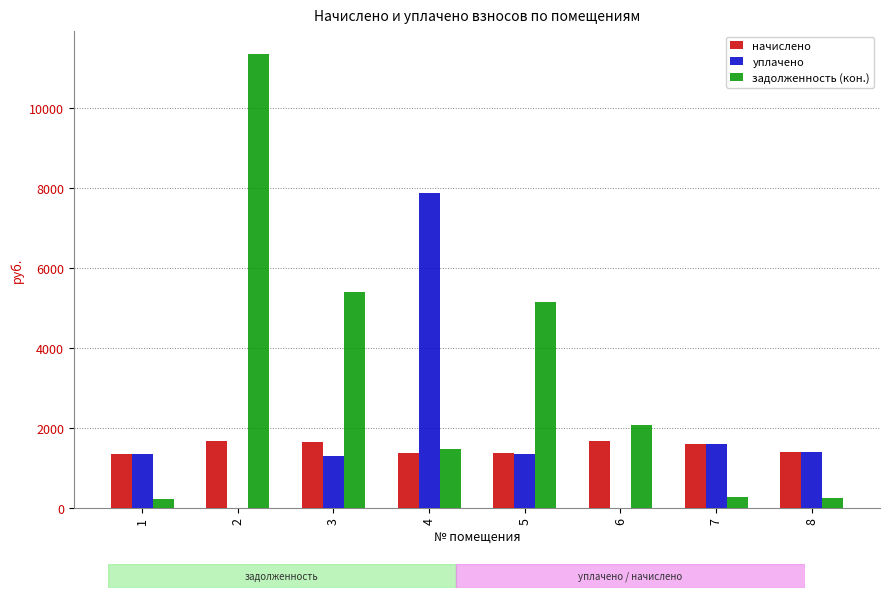

What are all the series names shown in the legend?

начислено, уплачено, задолженность (кон.)